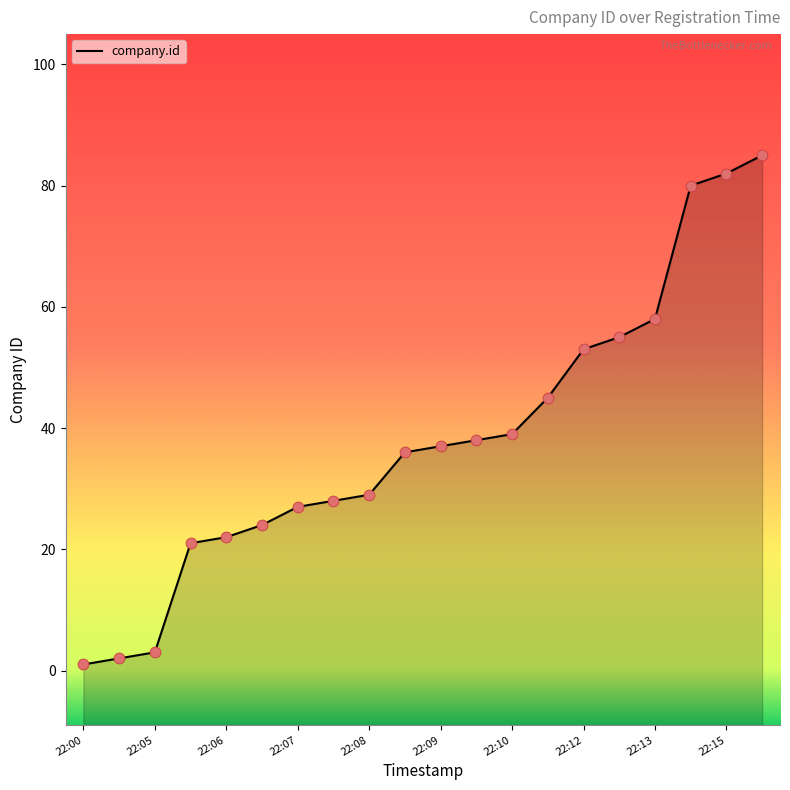

Between 2018-02-01 22:13:45 and 2018-02-01 22:09:29, which is larger?

2018-02-01 22:13:45